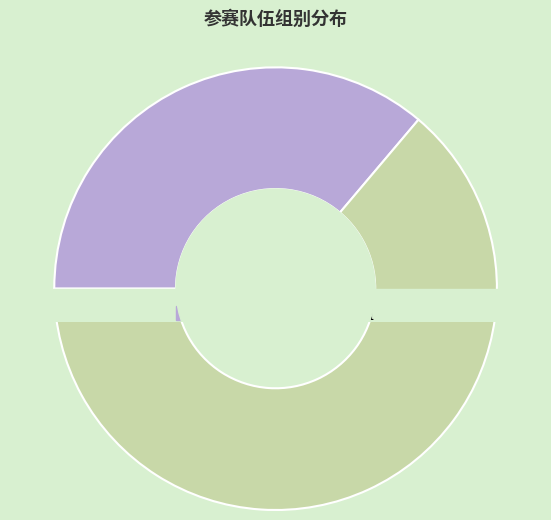

What is the change in value from 专业组 to 非专业组?

+13